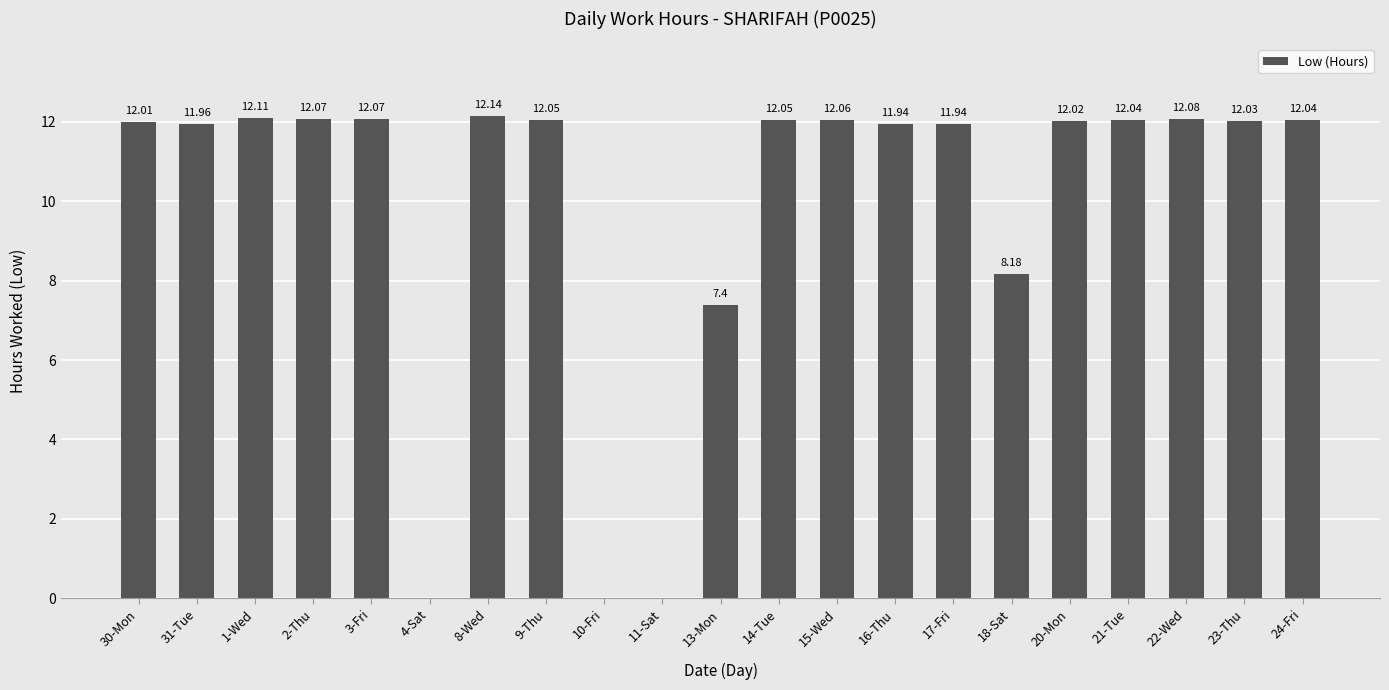

Where is the data nearest to the value 6?

13-Mon